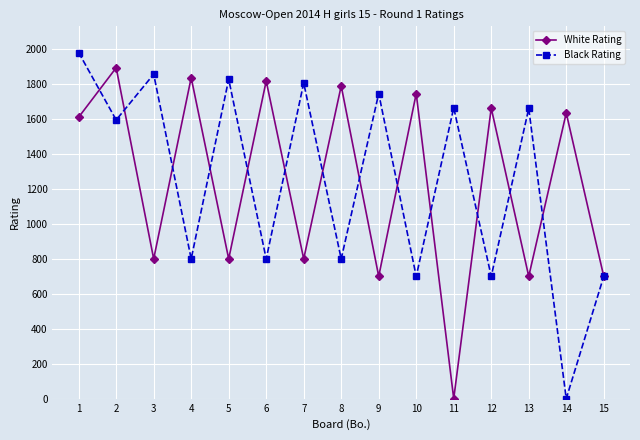

At how many categories does at least one series exceed 3?

15